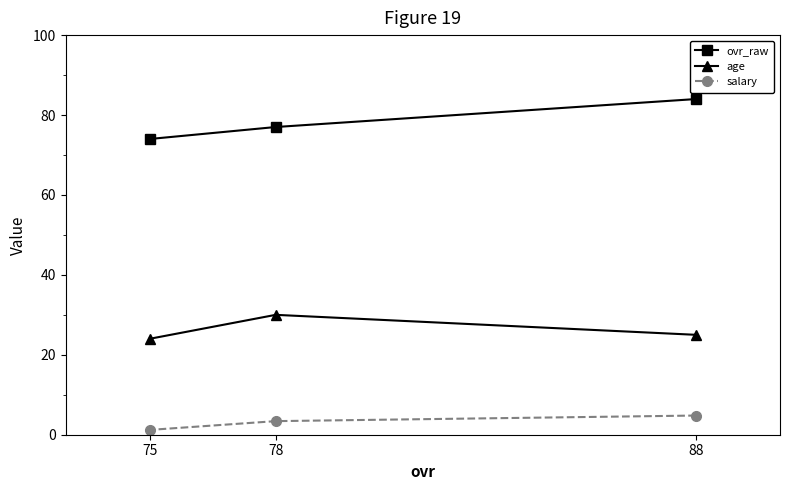

What is the difference between the highest and lowest values at 78?

73.6